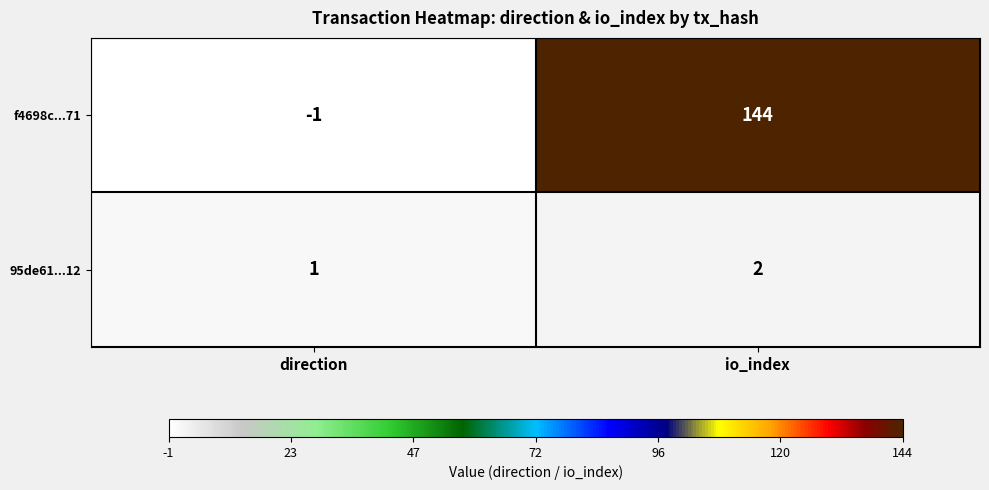

Reading left to right, transcribe all the data shown in this chart.

f4698c...71: direction=-1	io_index=144
95de61...12: direction=1	io_index=2